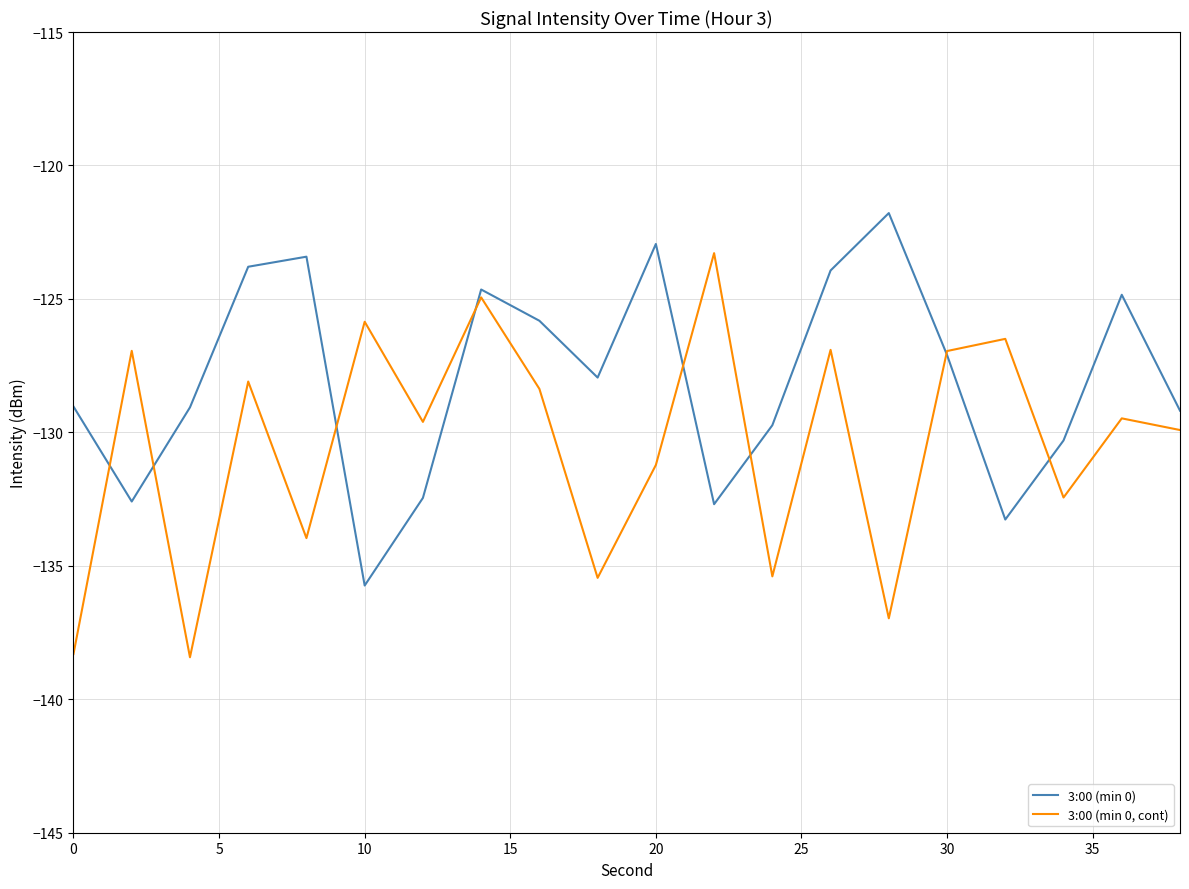

List the series in order of their peak value, lowest first.

3:00 (min 0, cont), 3:00 (min 0)